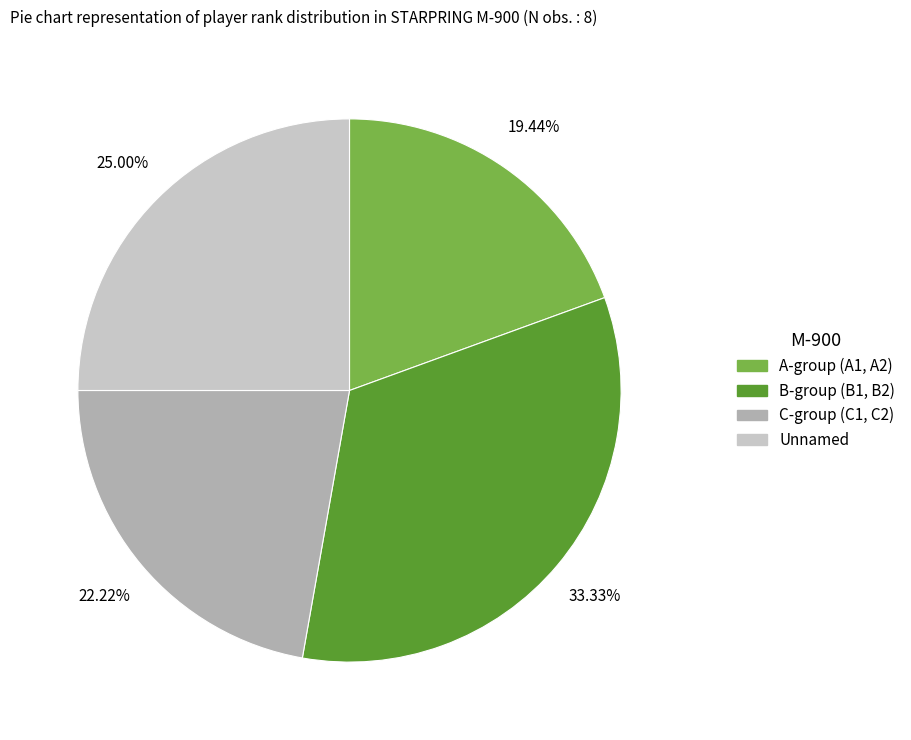

To the nearest percent, what is the difference between the largest and smallest slice percentages?

14%